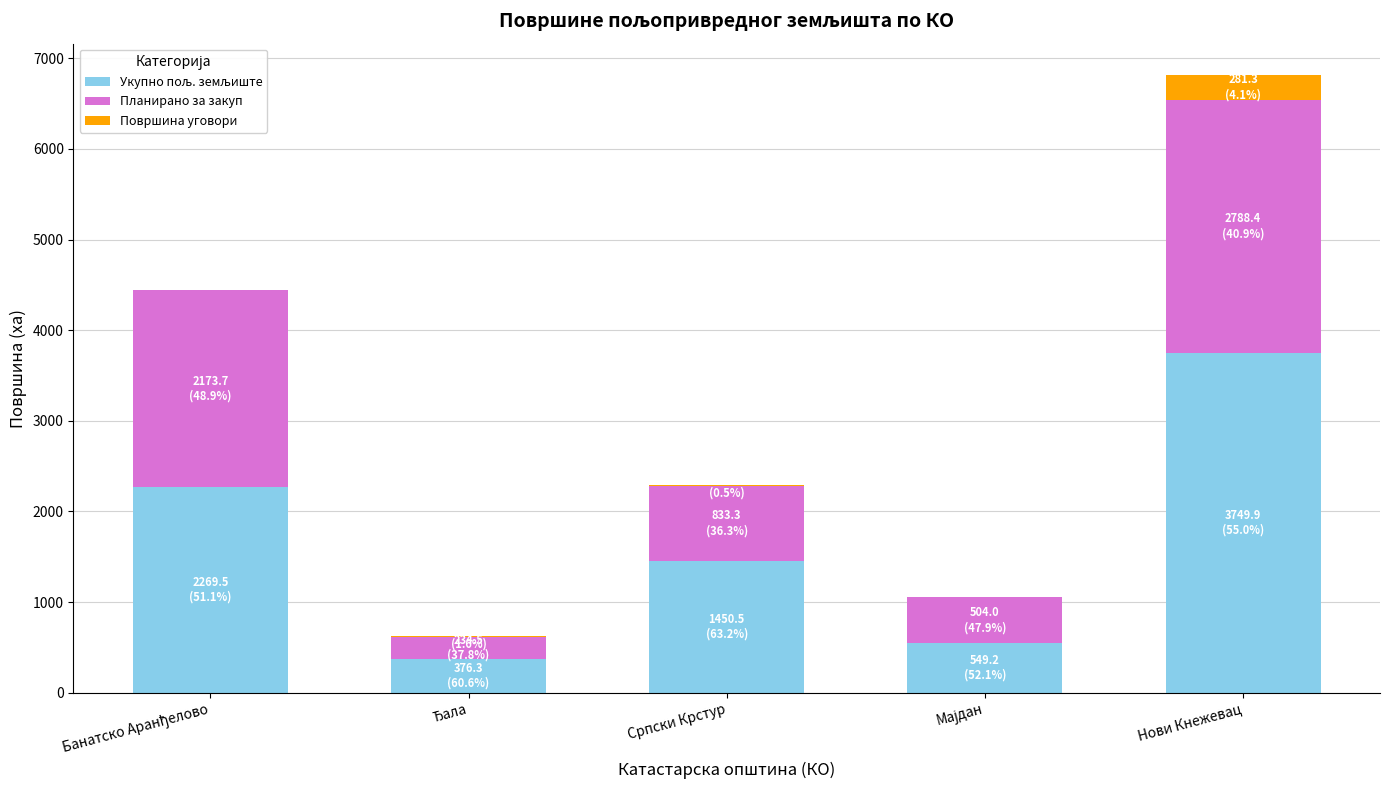

At which category is the sum across all series the highest?

Нови Кнежевац